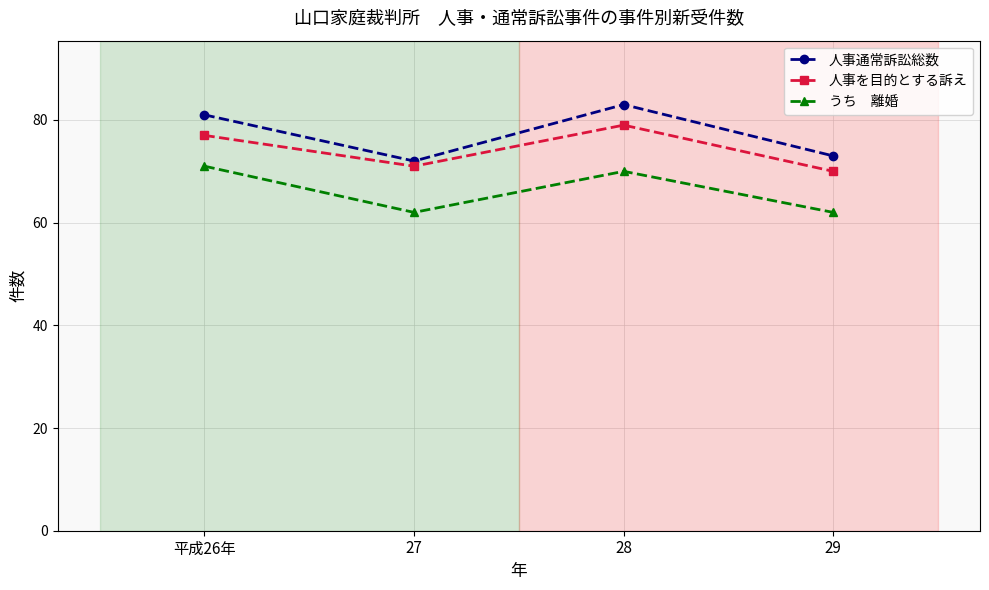

What position from the right is 28?

2